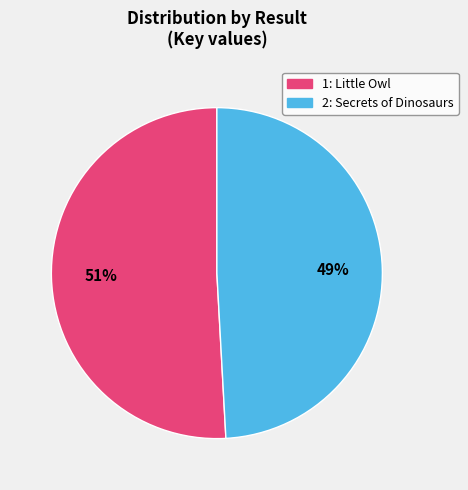

What percentage is the 1 slice, to the nearest percent?

51%